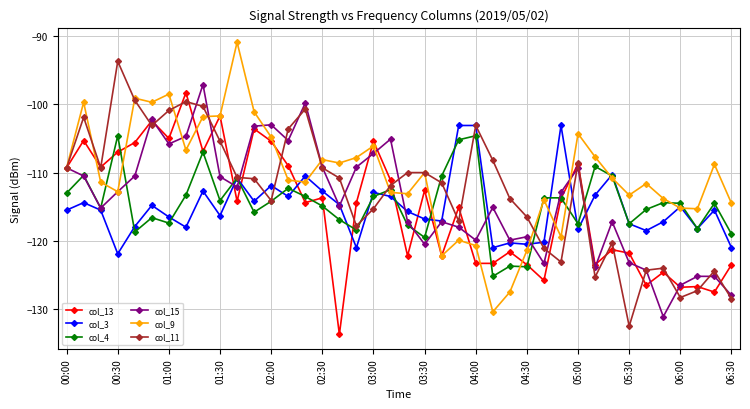

In col_15, how many points are lower than both neighbors (excluding endpoints)?

11